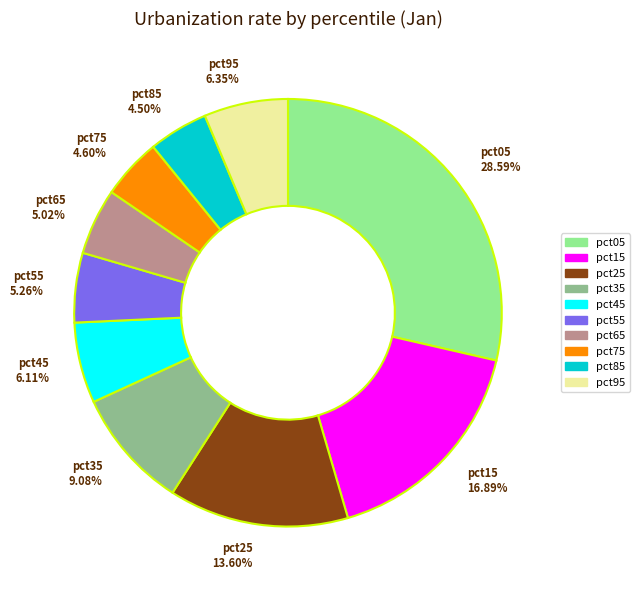

Approximately how many times larger is the value at pct65 compared to pct05?

0.2